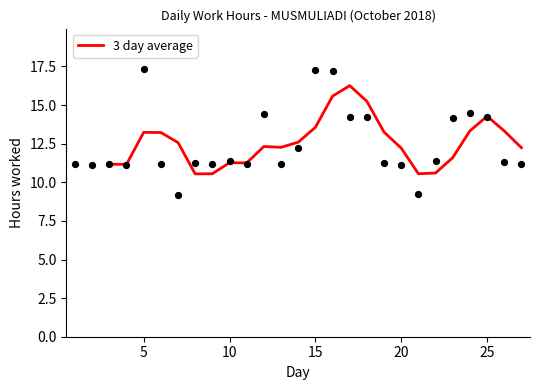

True or false: 3 day average has a value of 12.2 at 20.

True